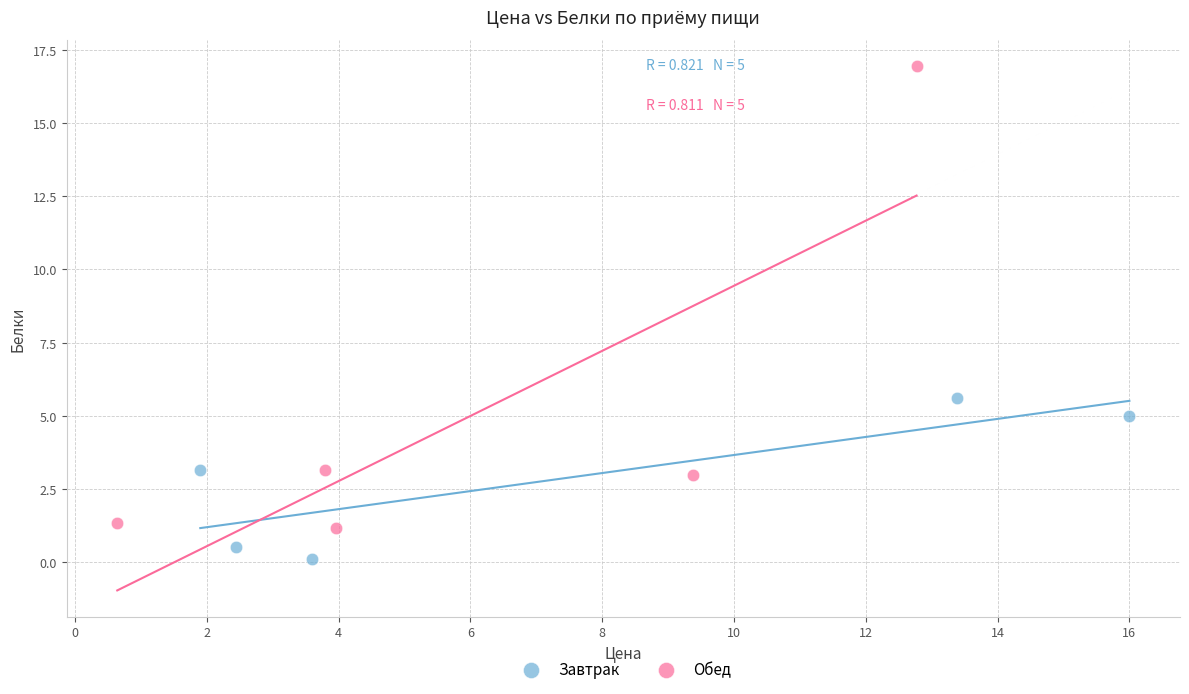

Which series reaches the minimum Y coordinate?

Завтрак